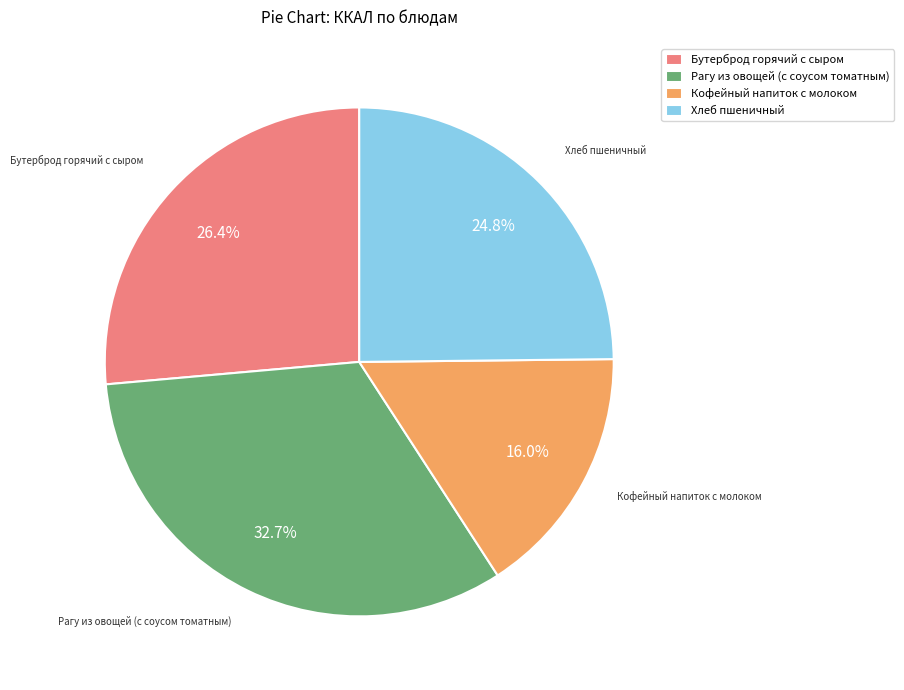

To the nearest percent, what is the difference between the largest and smallest slice percentages?

17%